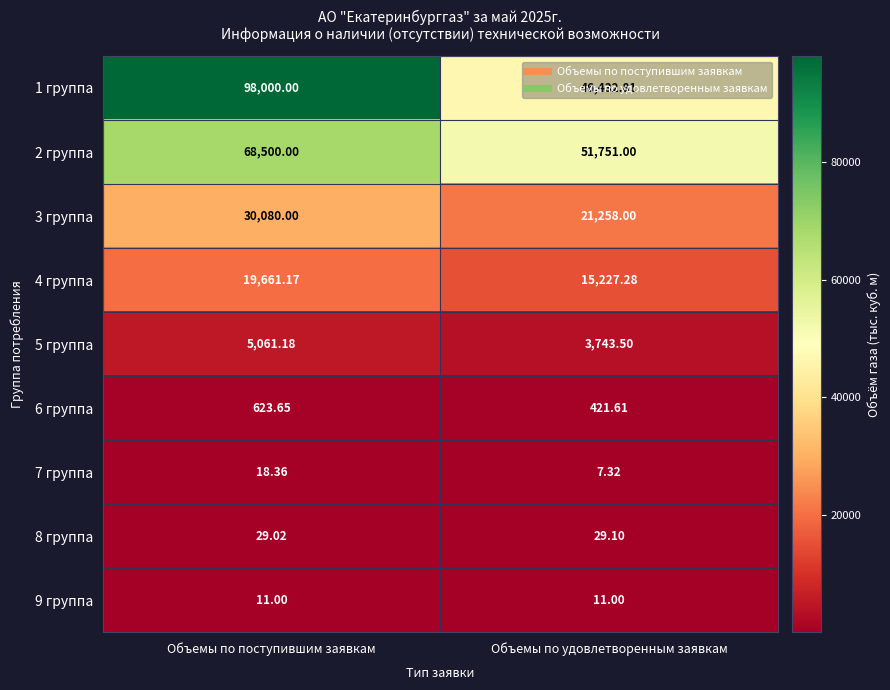

Is the value of 9 группа at Объемы по удовлетворенным заявкам greater than the value of 6 группа at Объемы по поступившим заявкам?

No